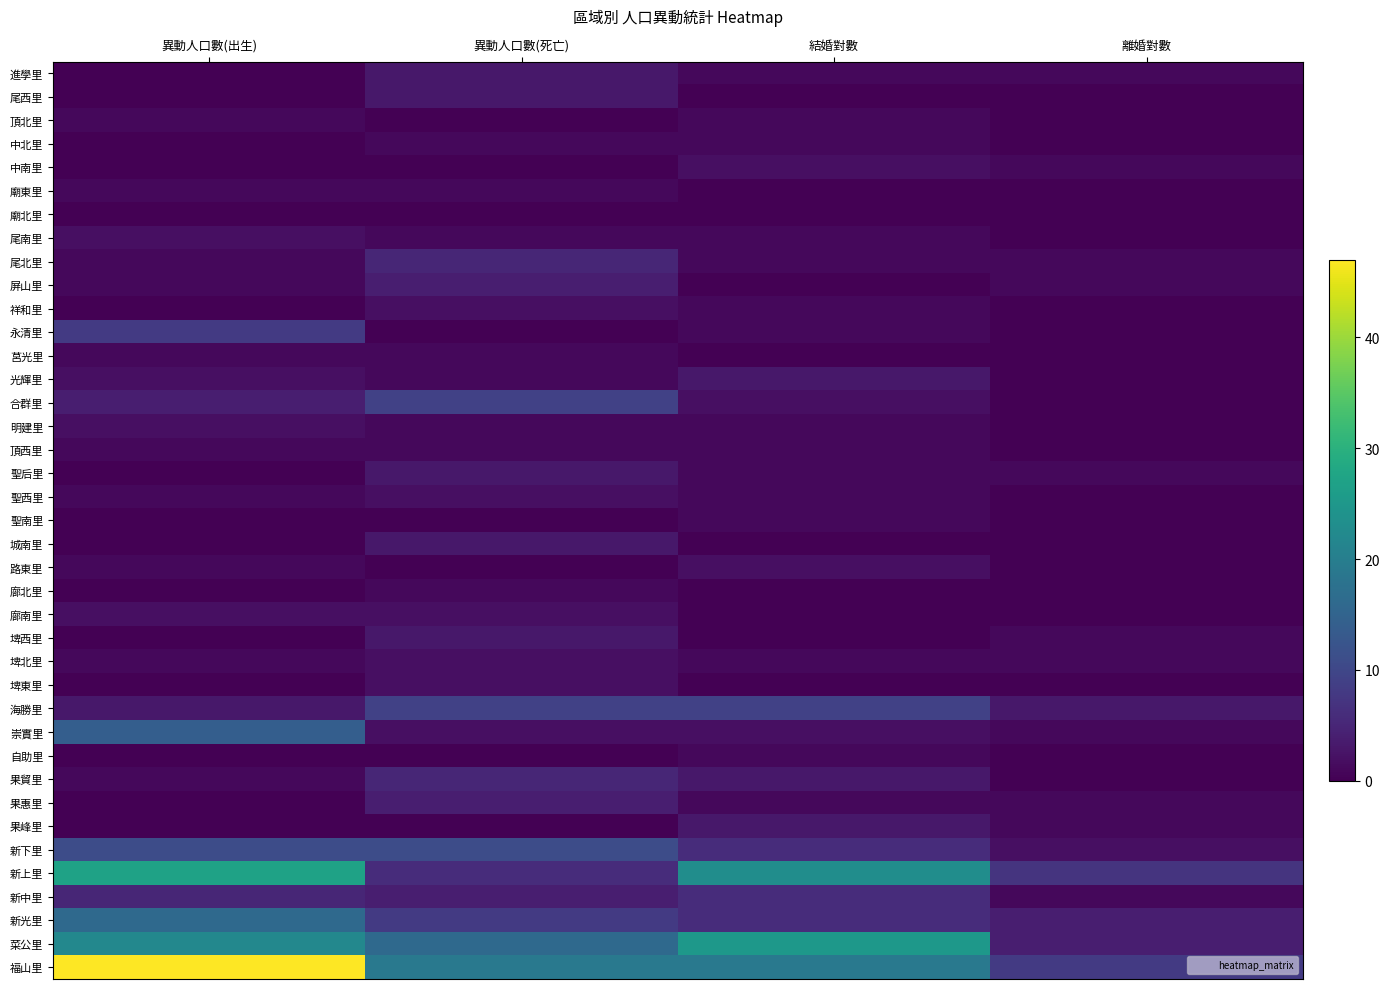

Which category has the lowest value across all series?

異動人口數(出生)